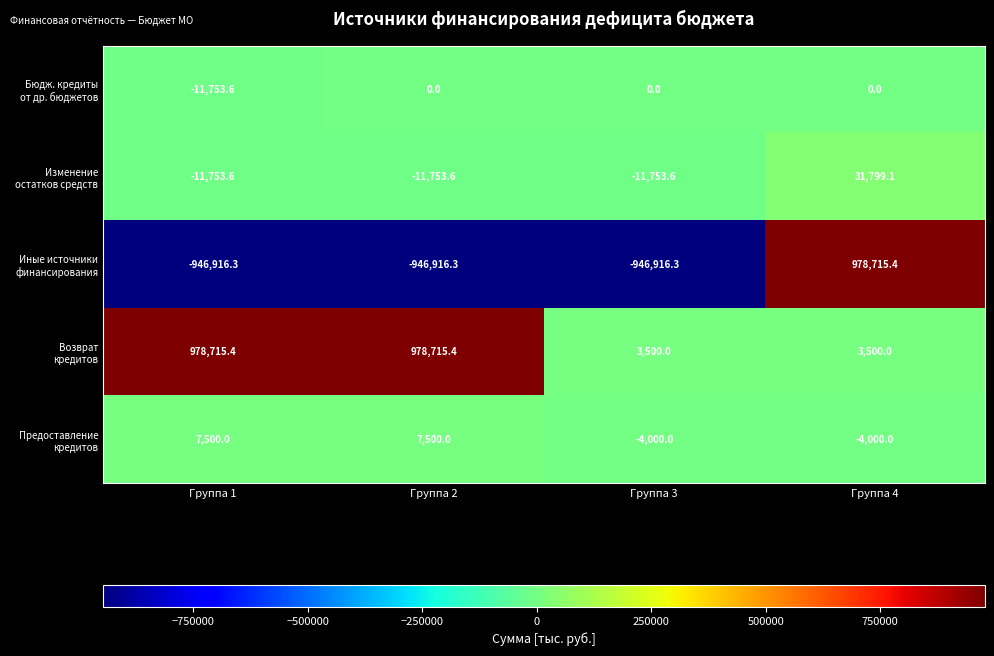

What is the minimum value shown in the chart?

-946916.3